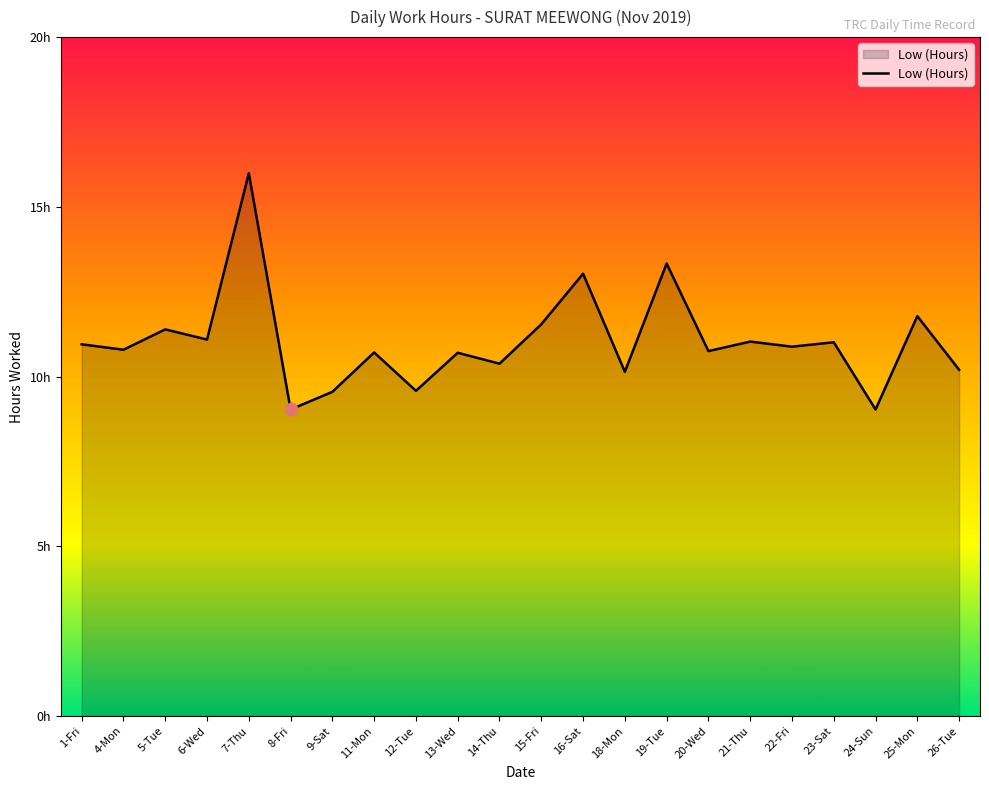

Which has a higher value, 12-Tue or 26-Tue?

26-Tue